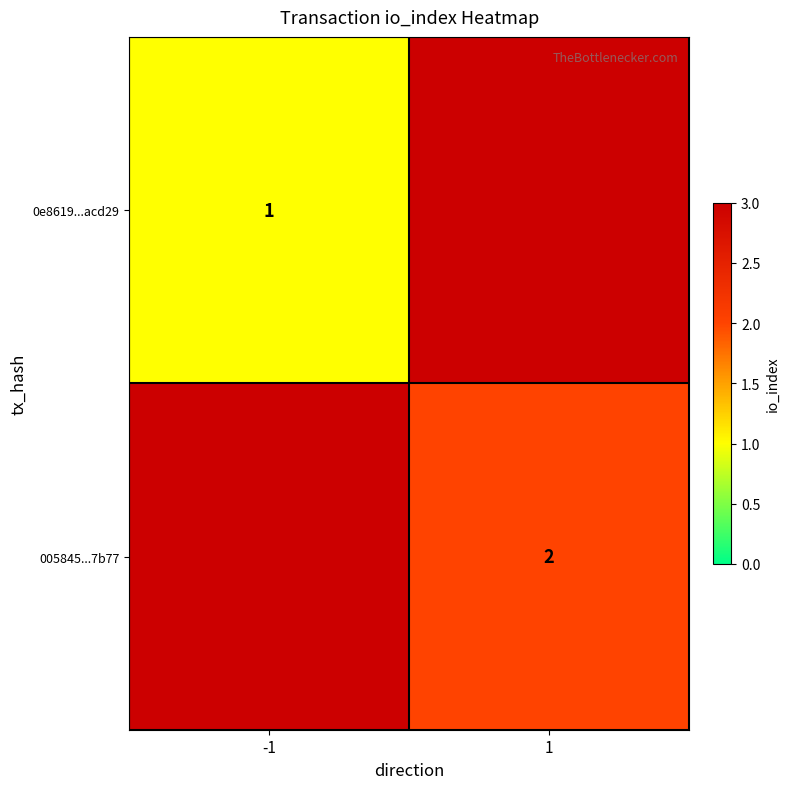

The value of 005845...7b77 at 1 is 2. True or false?

True